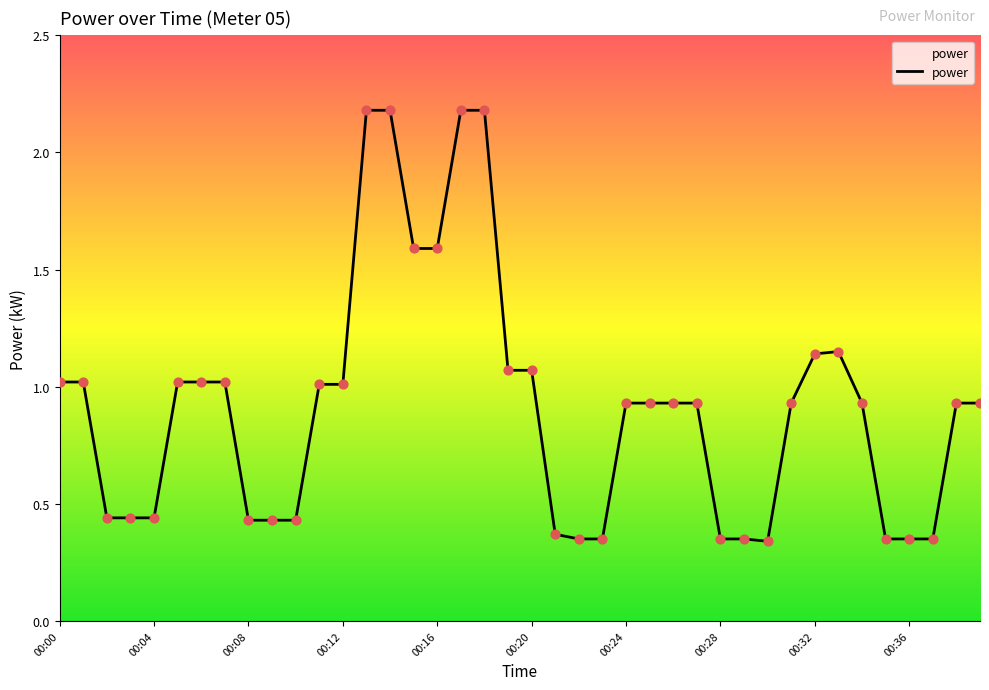

What is the maximum value shown in the chart?

2.2